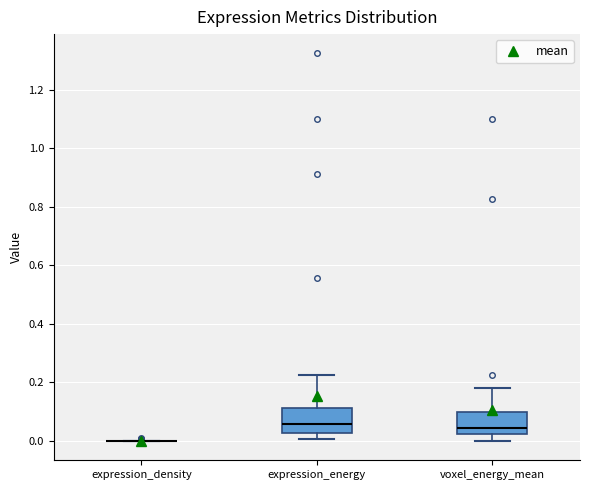

Where is the lower edge of the box for expression_energy on the y-axis? The values are not printed on the chart, so give them approximately, as read against the axis.

0.02